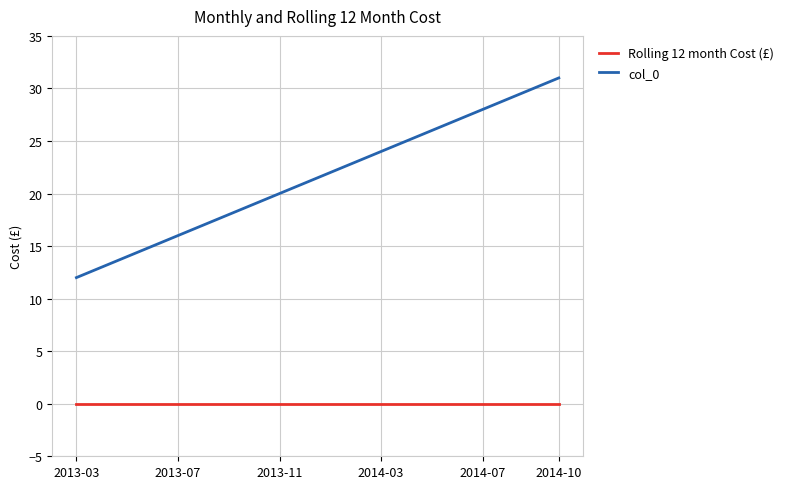

Which series has the largest total across all categories?

col_0